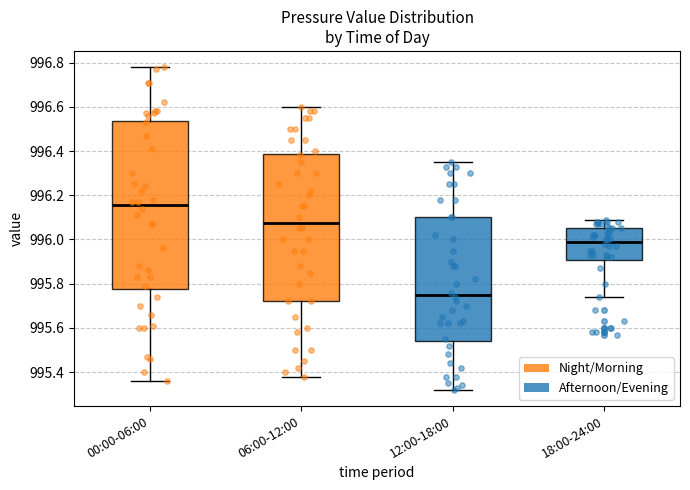

Which box's median line is the lowest?

12:00-18:00